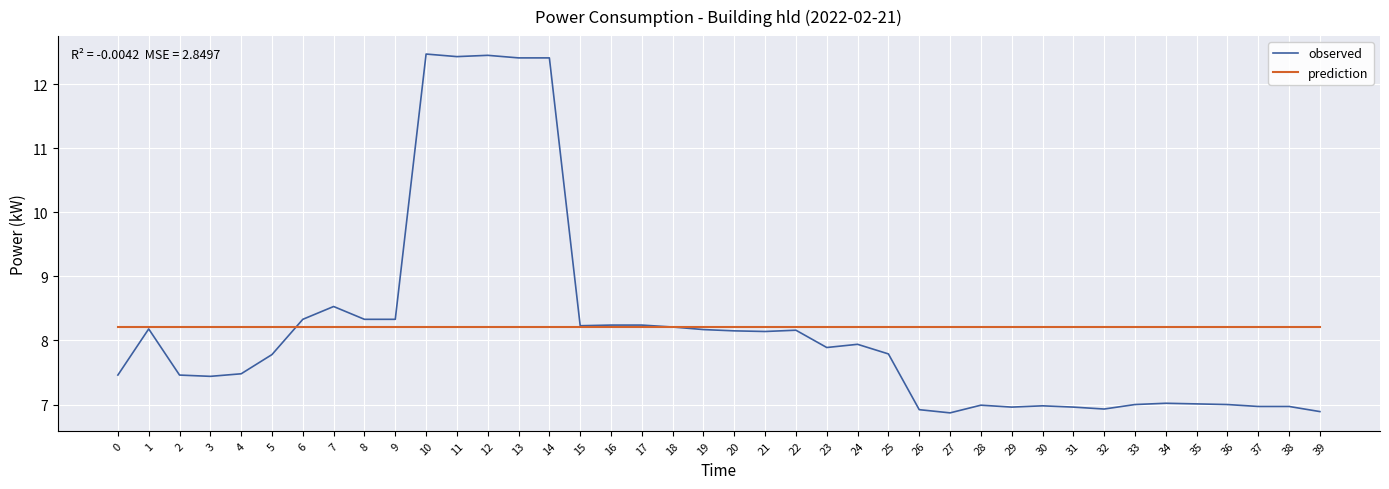

Rank the series by their maximum value, from highest to lowest.

observed, prediction